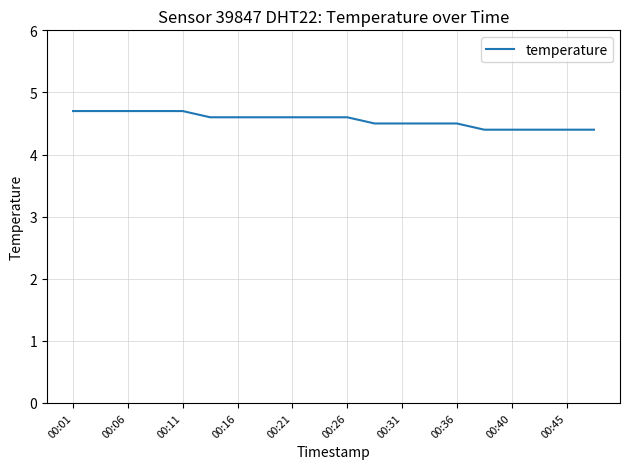

What is the maximum value shown in the chart?

4.7